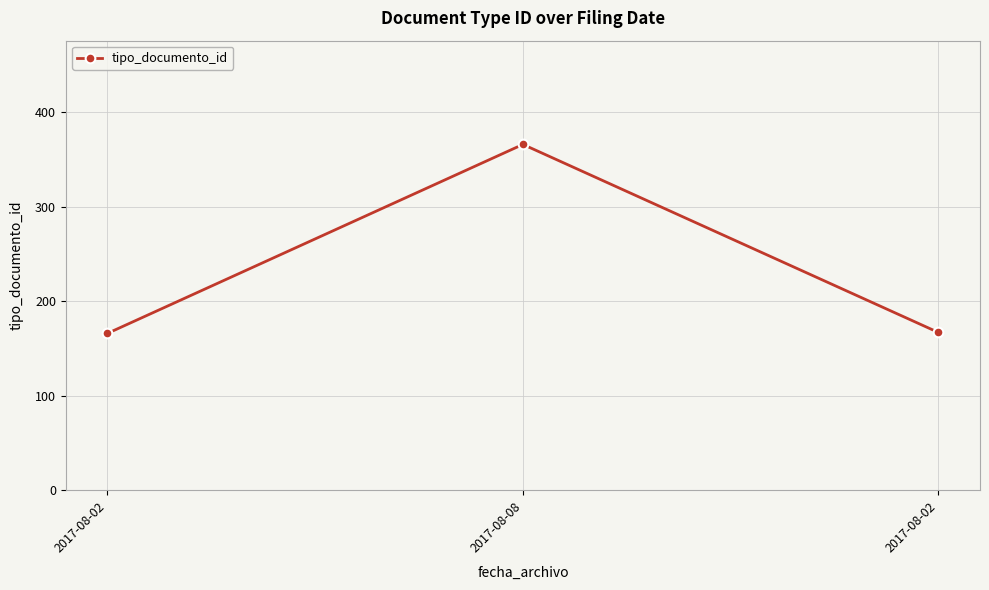

Does the chart have visible grid lines?

Yes